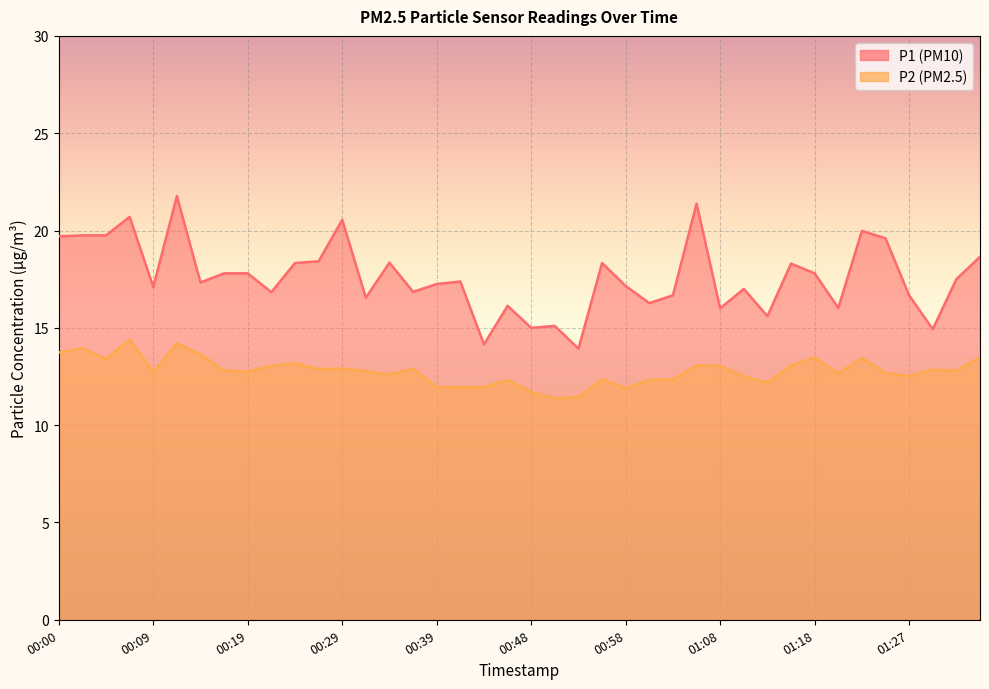

What is the spread (max minus min) of values at 01:06?

8.3